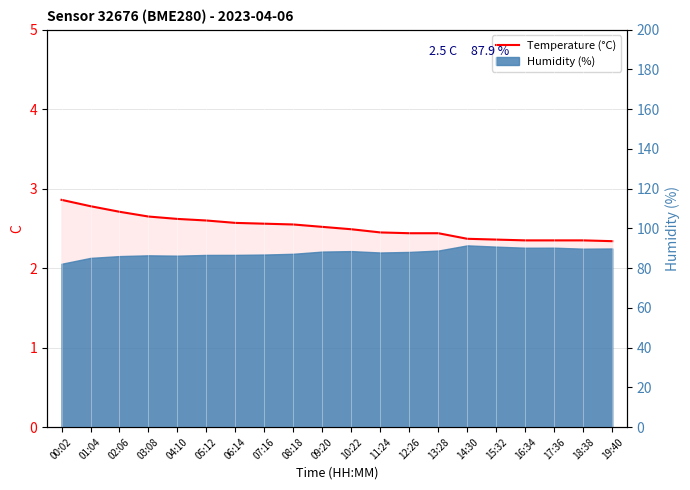

What is the smallest value displayed?

2.3